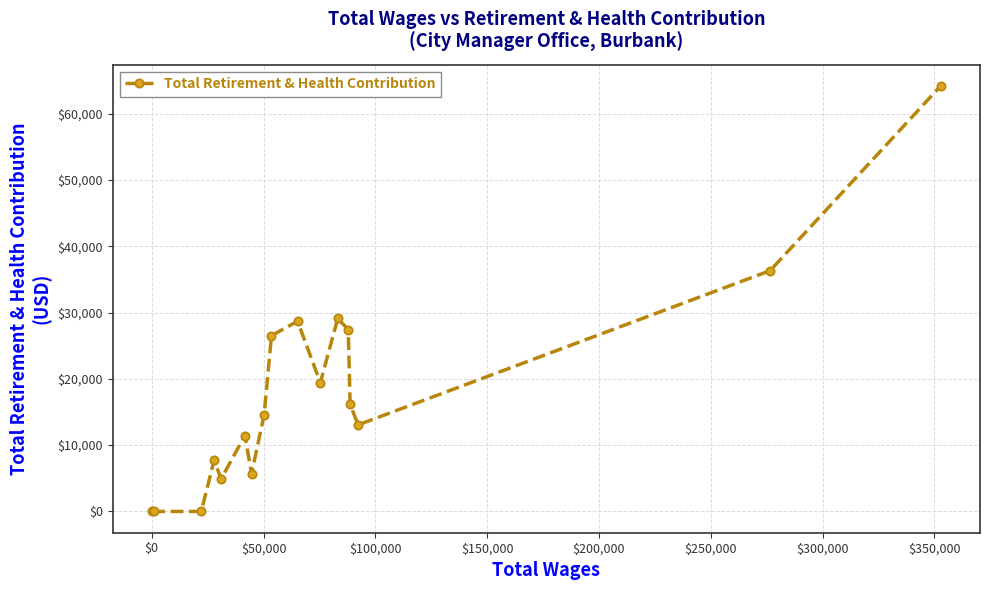

What is the sum of all values?

305220